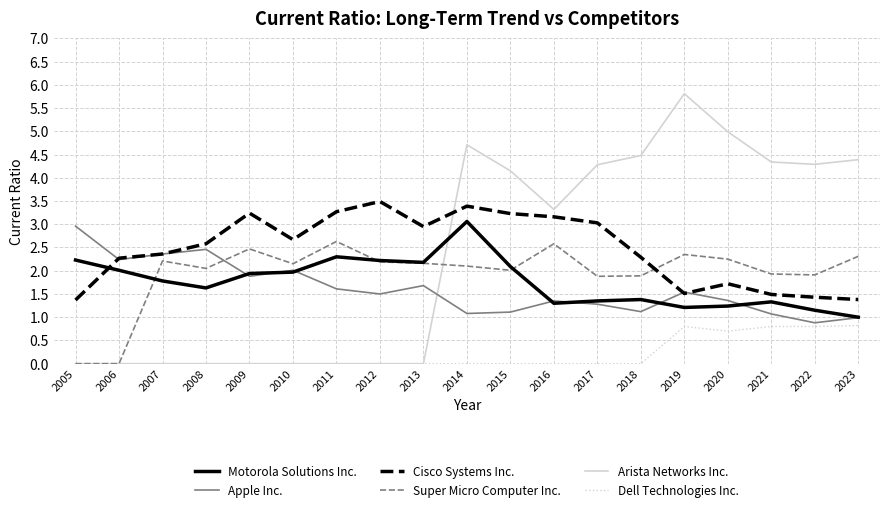

What is the spread (max minus min) of values at 2019?

5.0